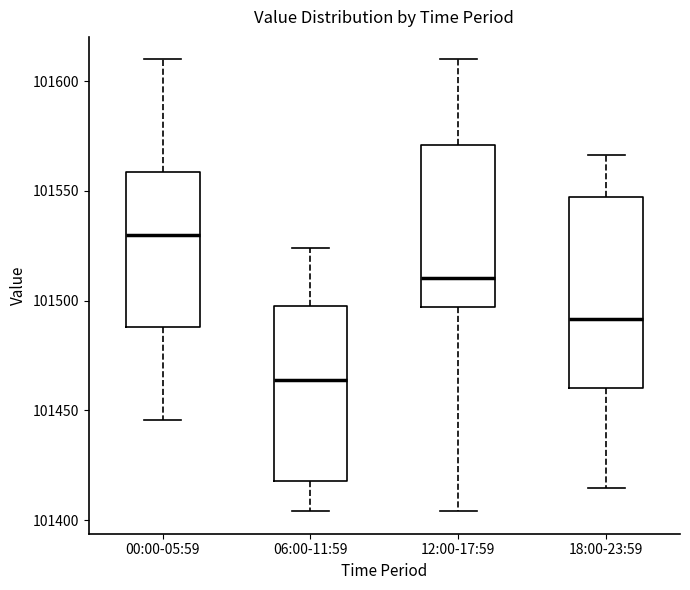

Reading left to right, read every box against the y-axis: the position of its median line, the range the box covers, and the ends of its whiskers. The values are not printed on the chart, so give them approximately, as read against the axis.

00:00-05:59: median 101530, box 101490 to 101560, whiskers 101445 to 101610
06:00-11:59: median 101465, box 101420 to 101495, whiskers 101405 to 101525
12:00-17:59: median 101510, box 101495 to 101570, whiskers 101405 to 101610
18:00-23:59: median 101490, box 101460 to 101545, whiskers 101415 to 101565